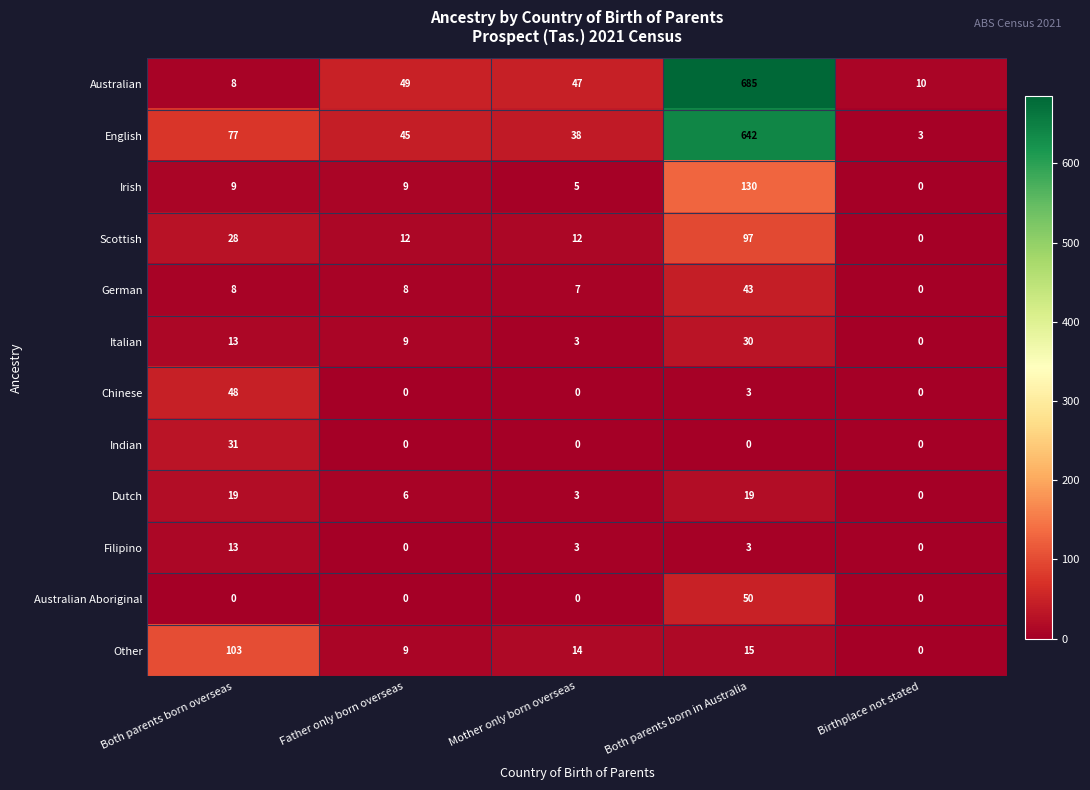

The value of Australian at Both parents born overseas is 6. True or false?

False